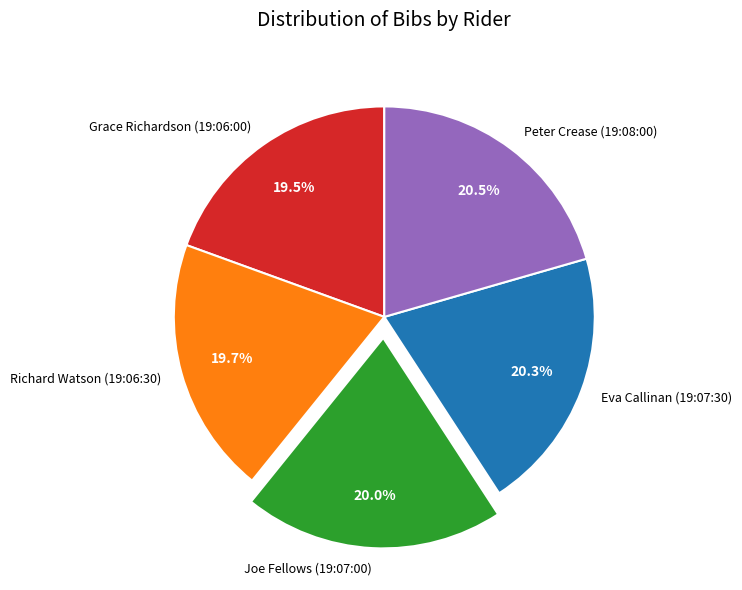

True or false: Grace Richardson (19:06:00) accounts for 29% of the total.

False